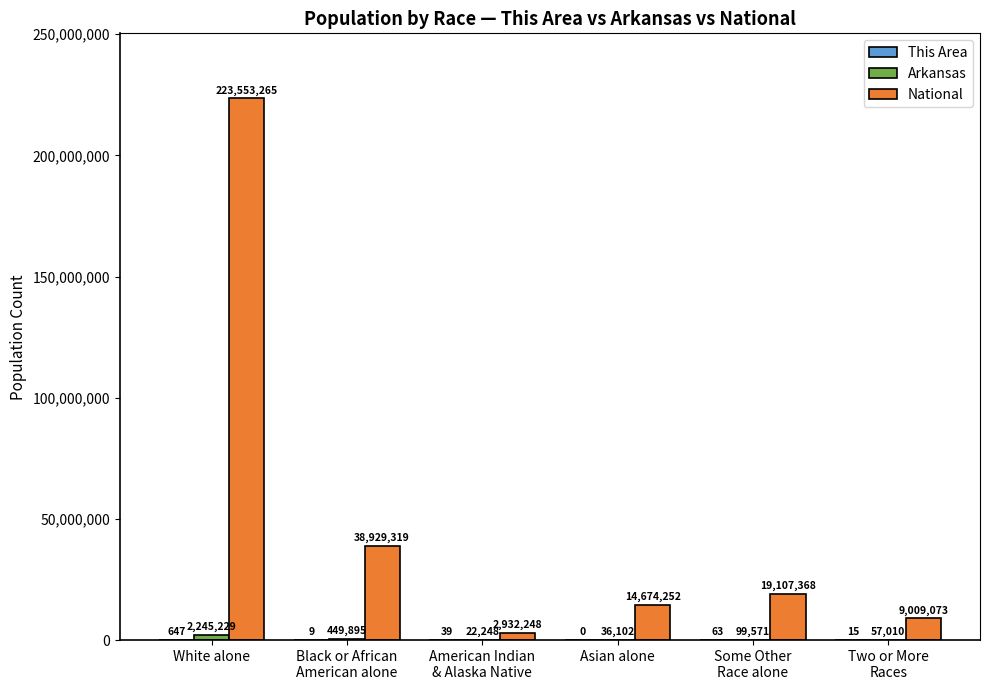

What is the sum of the National values at Asian alone and Some Other
Race alone?

33781620